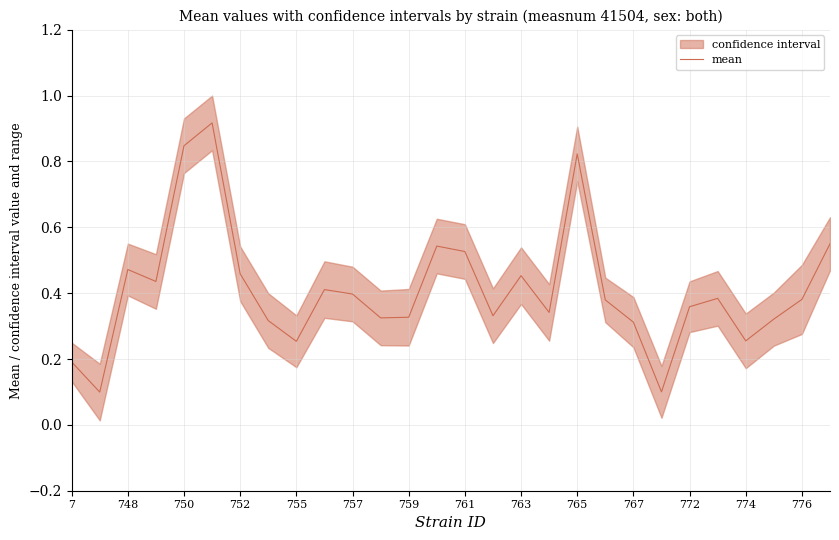

Is it true that mean equals 0.4 at 757?

True